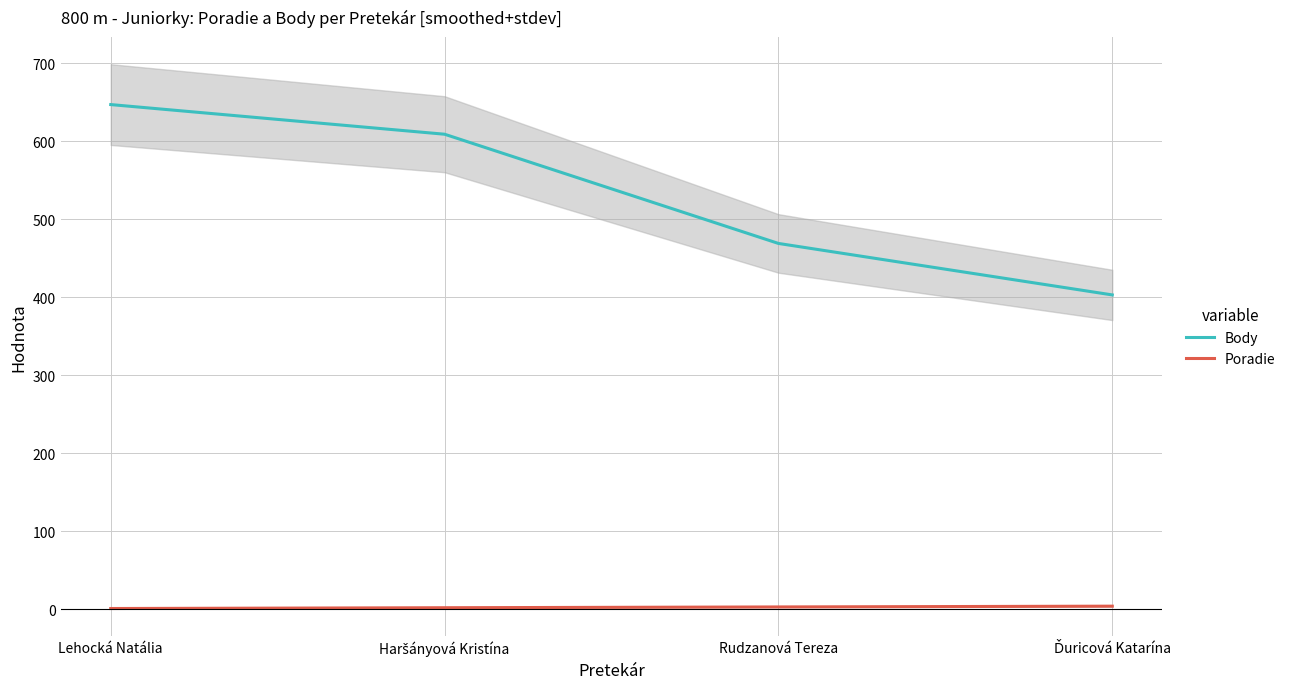

How many data points in Body are less than 609?

2